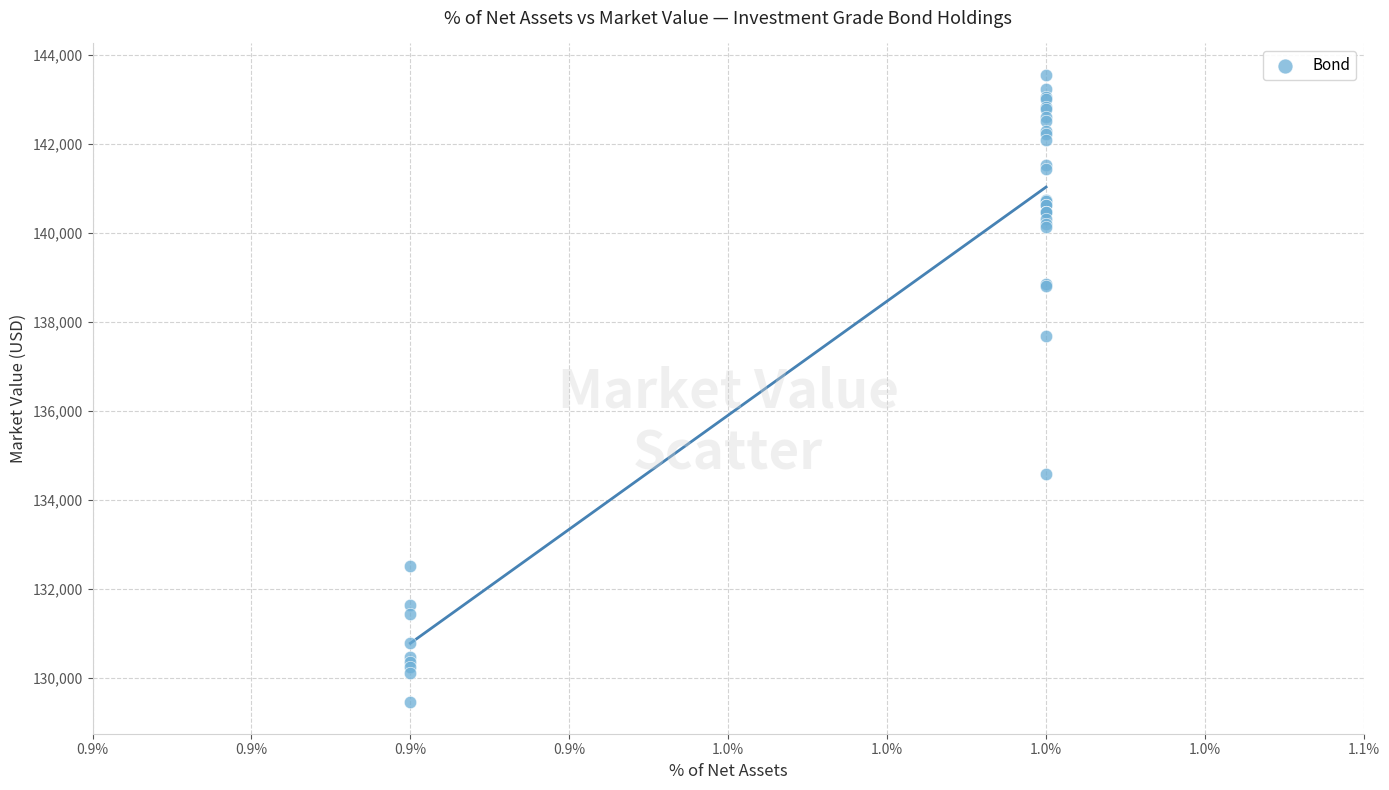

What Y value in the scatter plot is closest to 136506?

137684.8